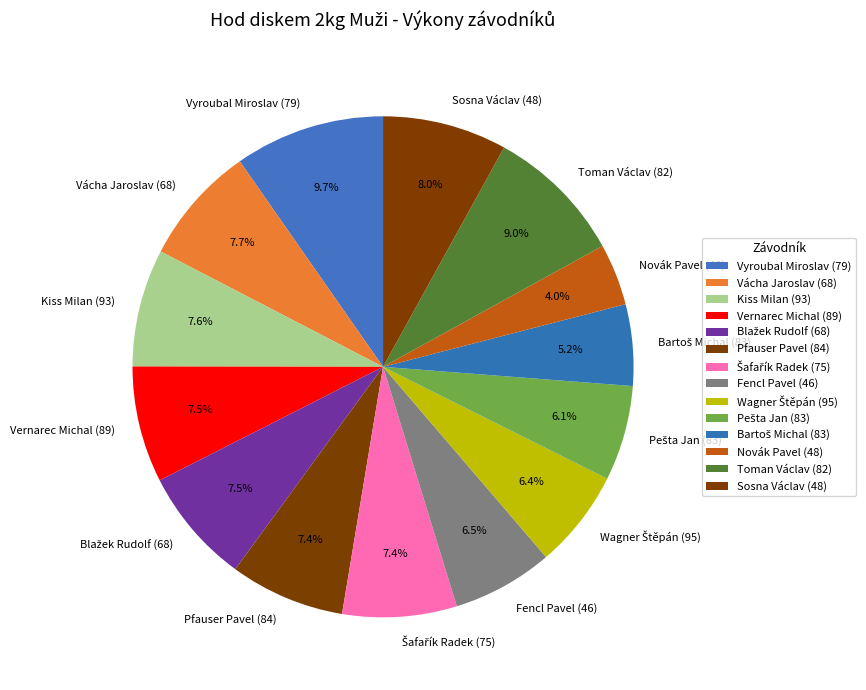

To the nearest percent, what portion does Vácha Jaroslav (68) represent?

8%